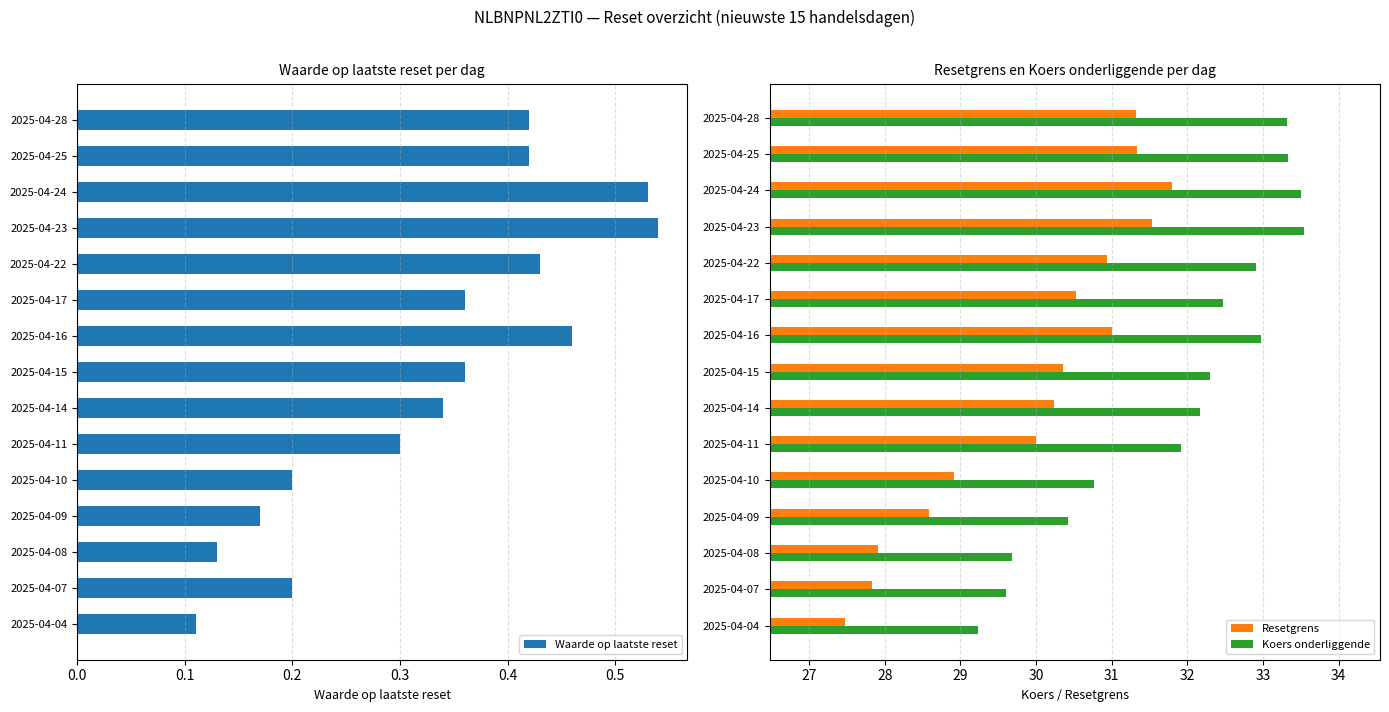

How many data points in Koers onderliggende are less than 32?

6